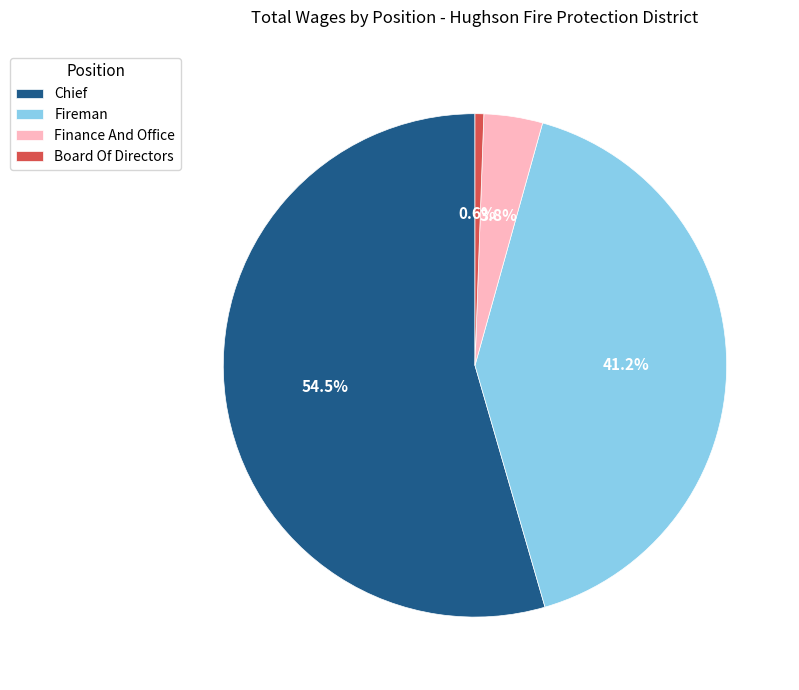

To the nearest percent, what percentage of the pie is Board Of Directors?

1%